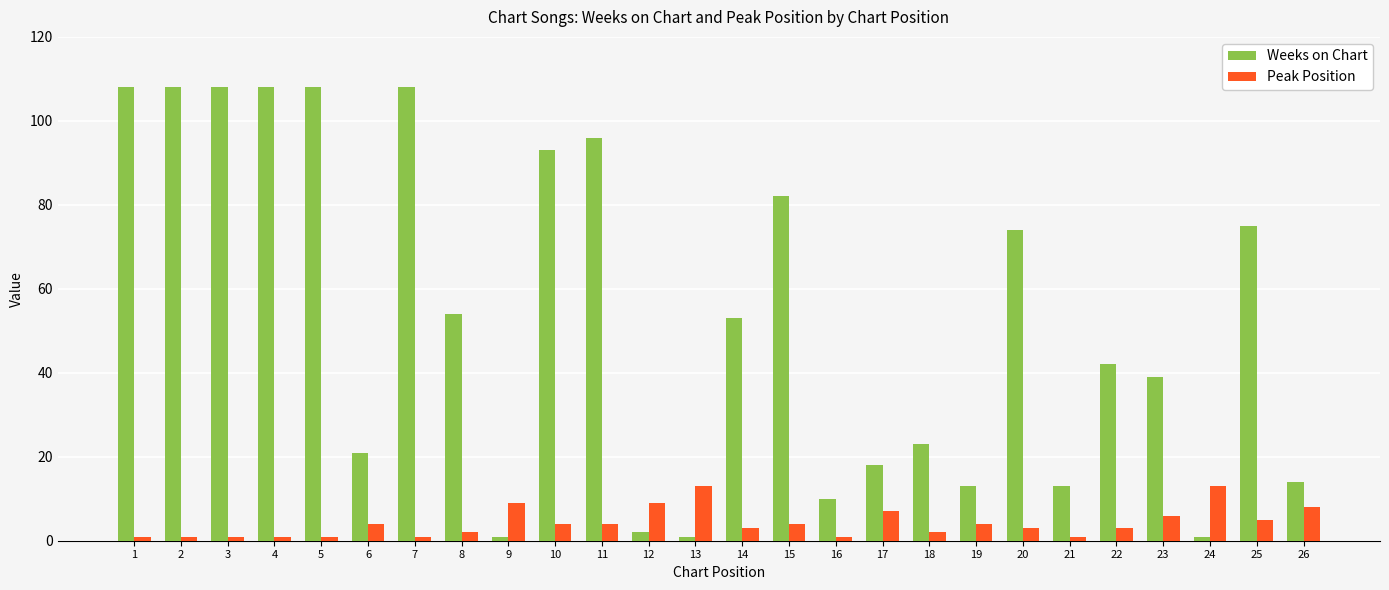

What is the difference between the maximum and minimum values in the Weeks on Chart series?

107